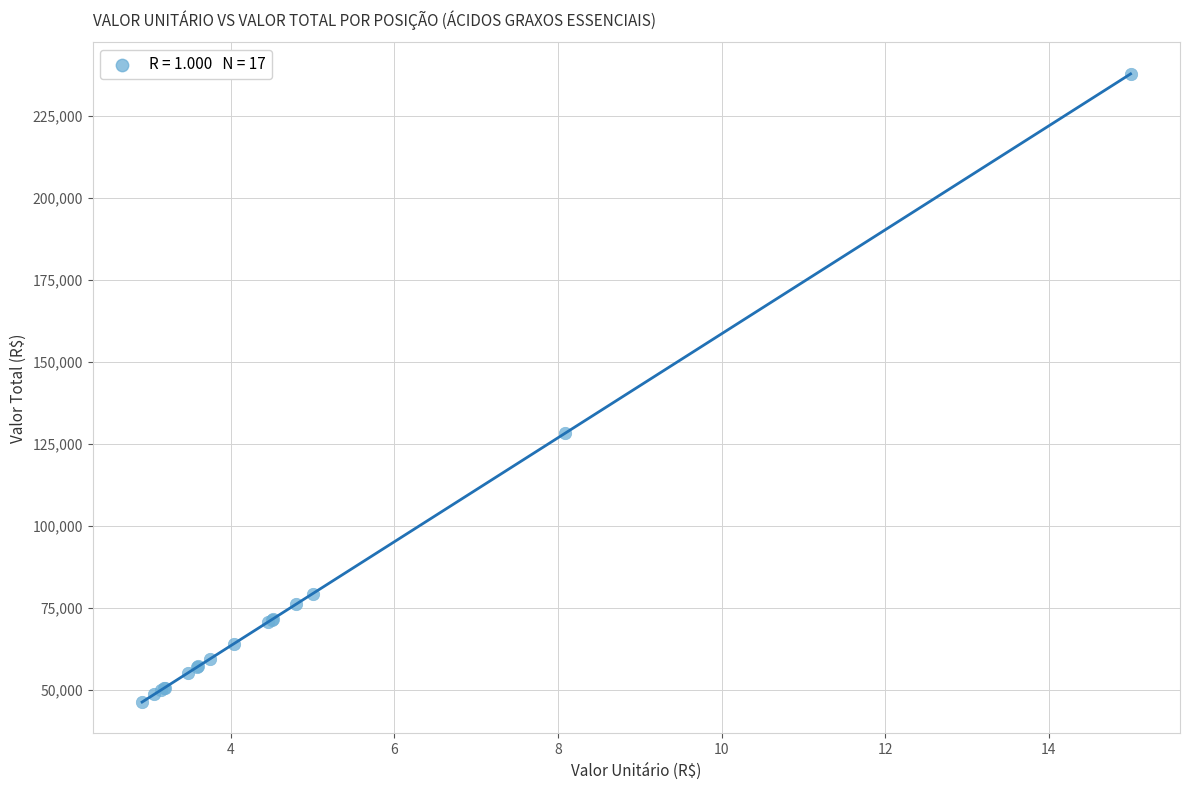

What Y value in the scatter plot is closest to 141971?

128218.4